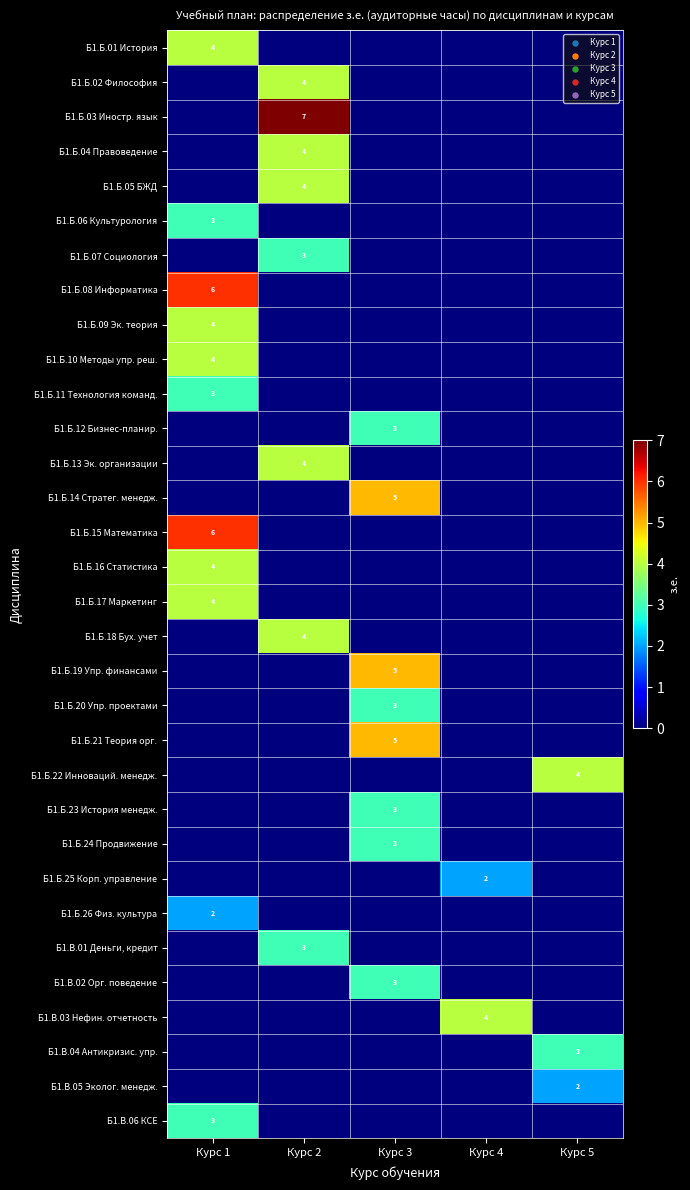

Is it true that Б1.Б.17 Маркетинг equals 4 at Курс 1?

True